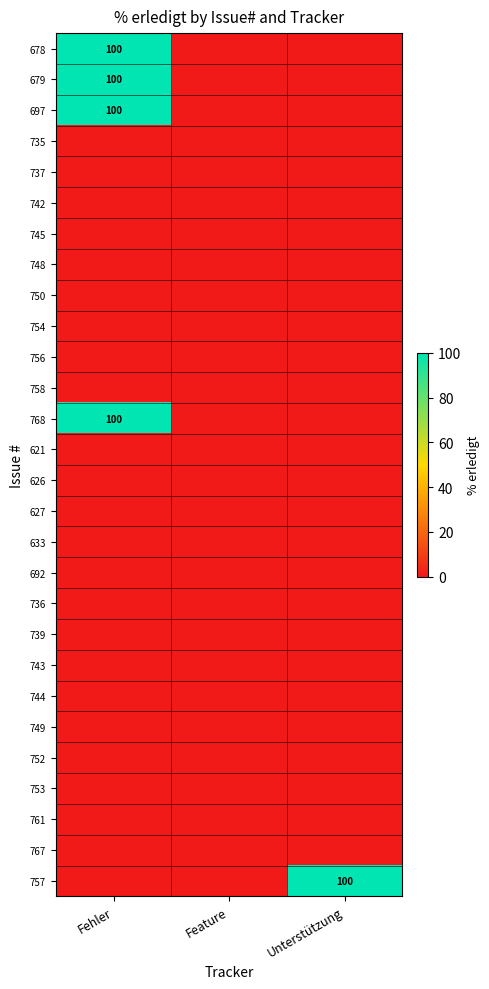

Which series has the widest spread of values?

678